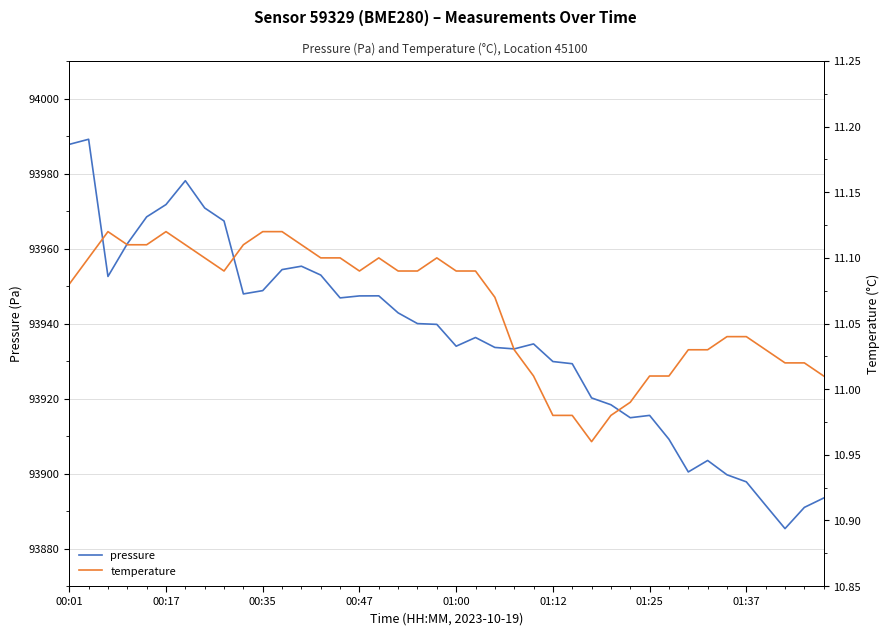

The temperature series shows 3.3 at 37. True or false?

False